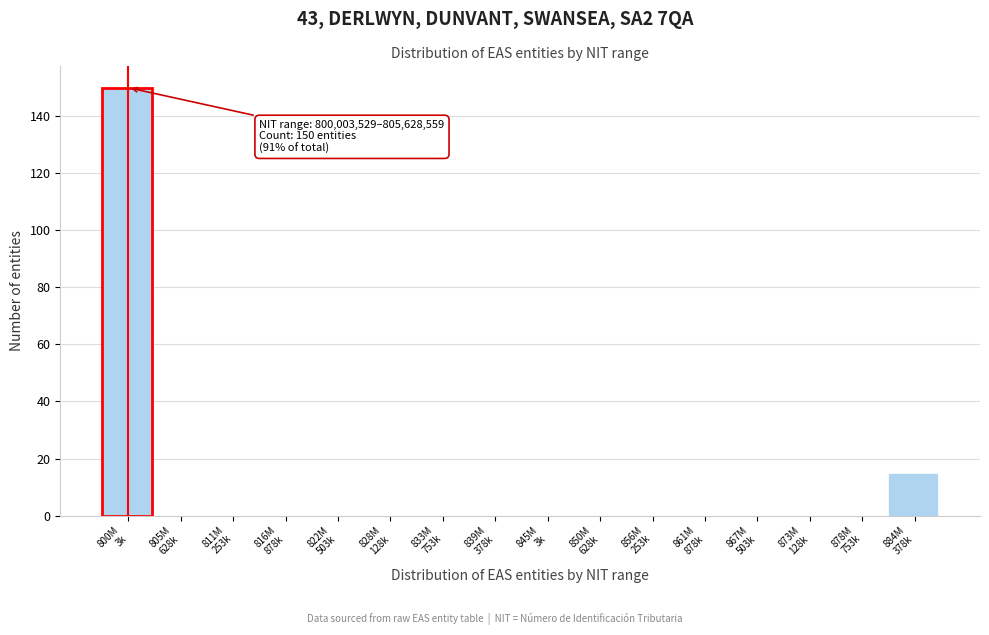

How many data points does each series have?

16